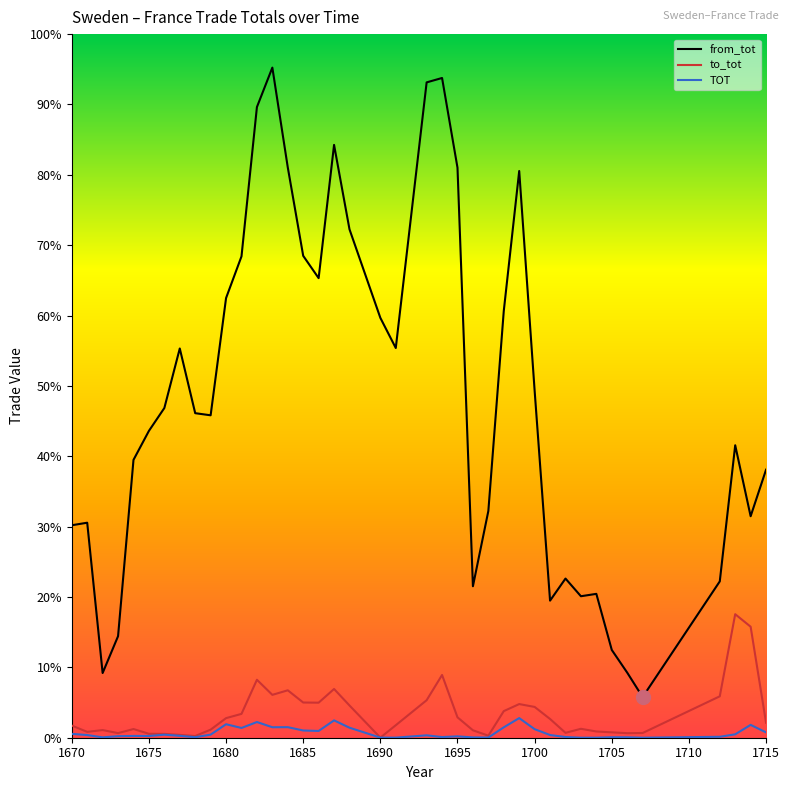

What are all the series names shown in the legend?

from_tot, to_tot, TOT